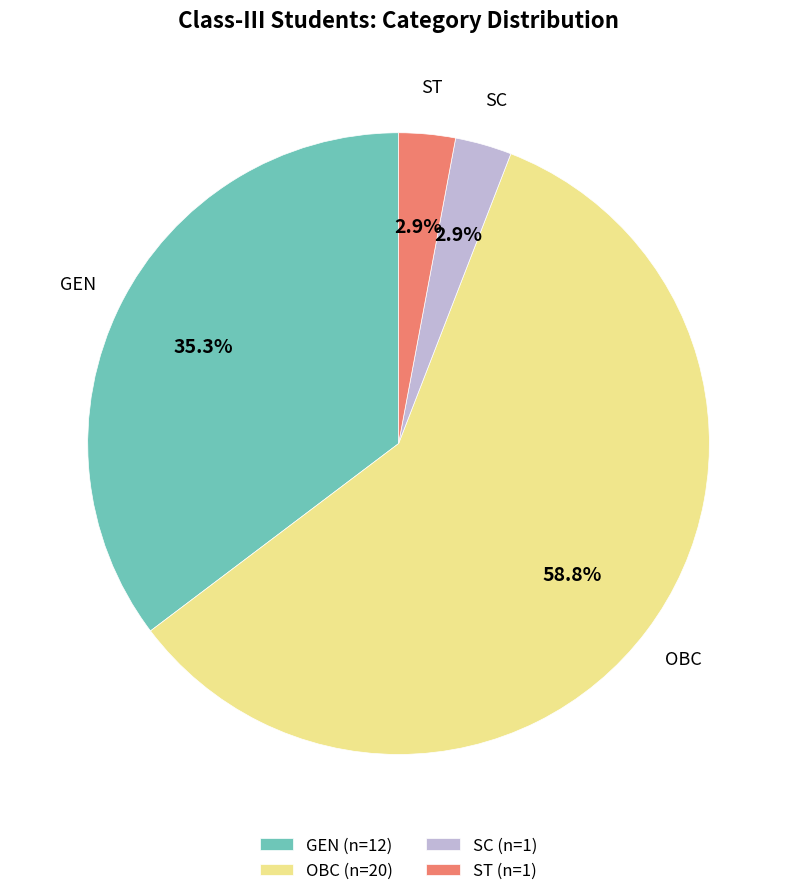

Is there a majority slice in this chart?

Yes